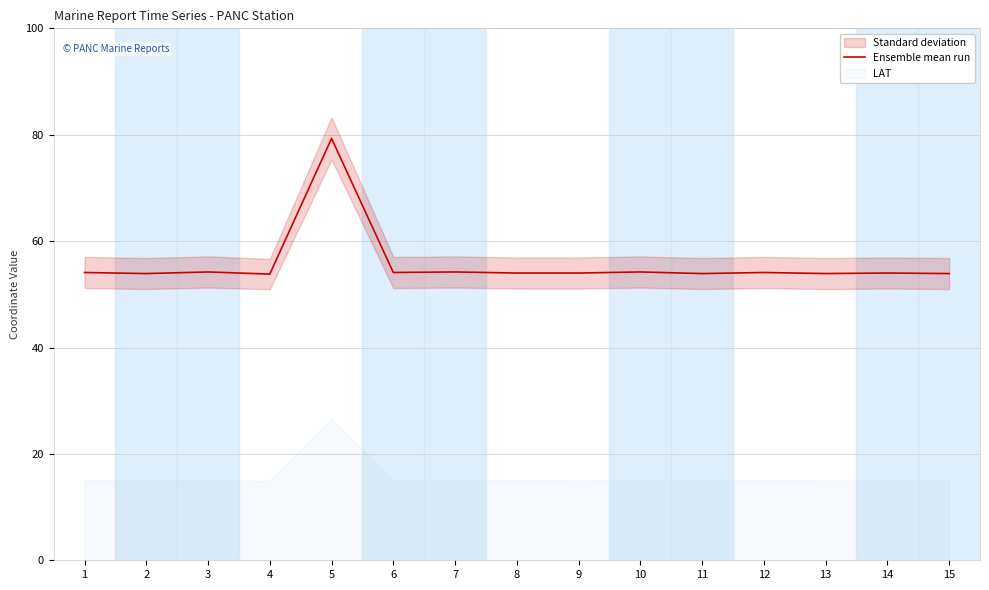

Rank the categories by value from lowest to highest.

4, 2, 11, 13, 15, 8, 9, 14, 1, 6, 12, 3, 7, 10, 5